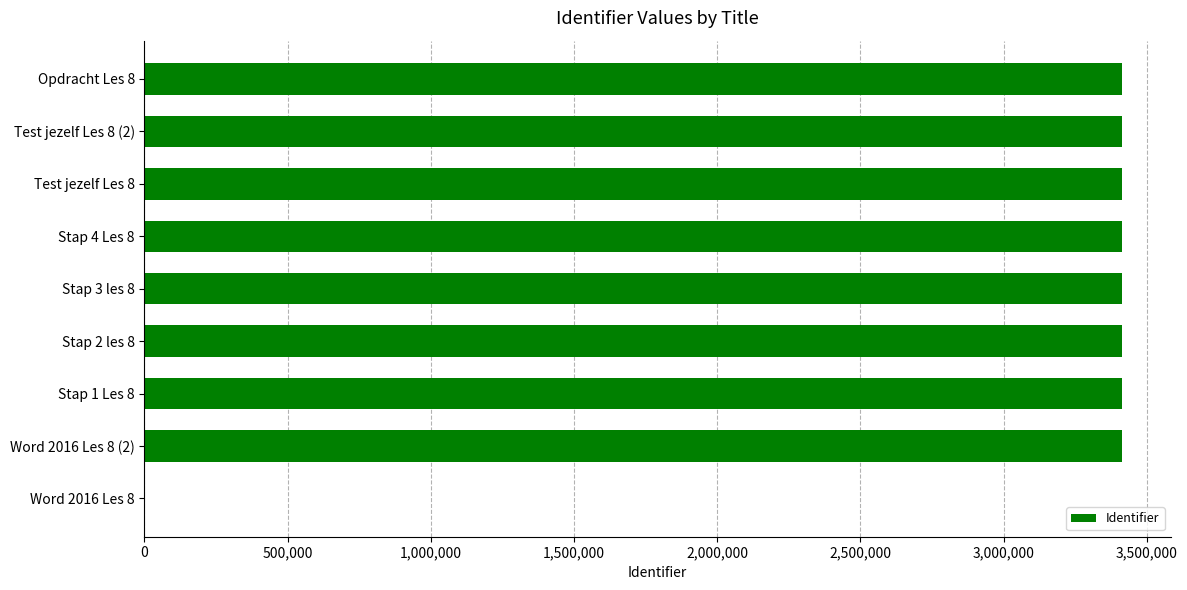

What is the sum of all values?

27309834